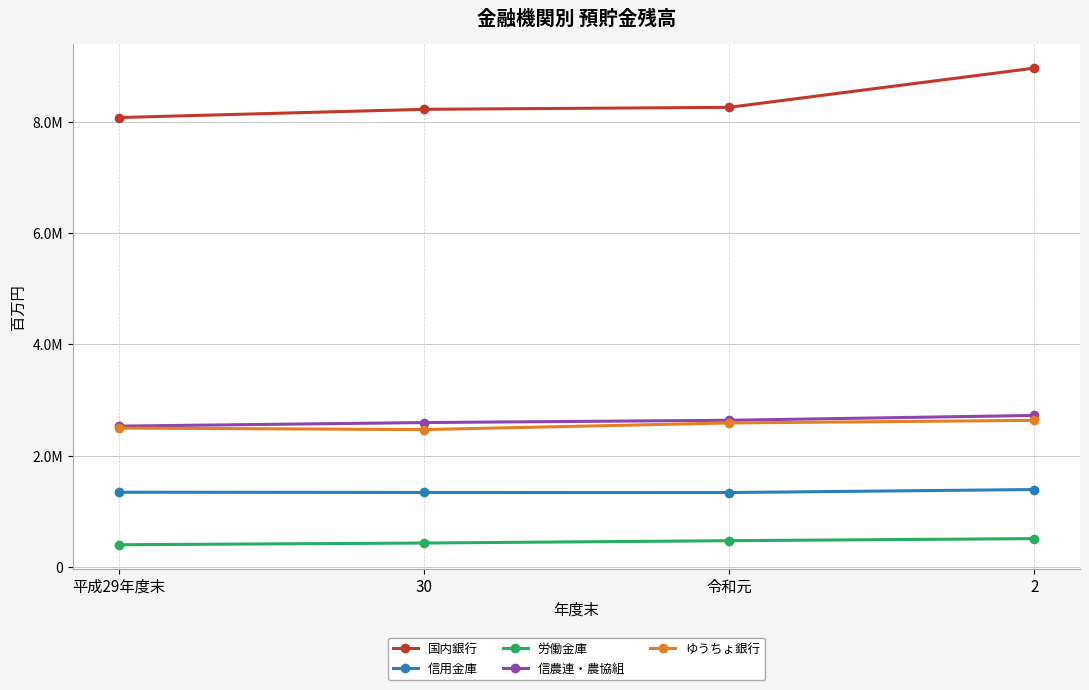

The value of 信農連・農協組 at 30 is 2596419. True or false?

True